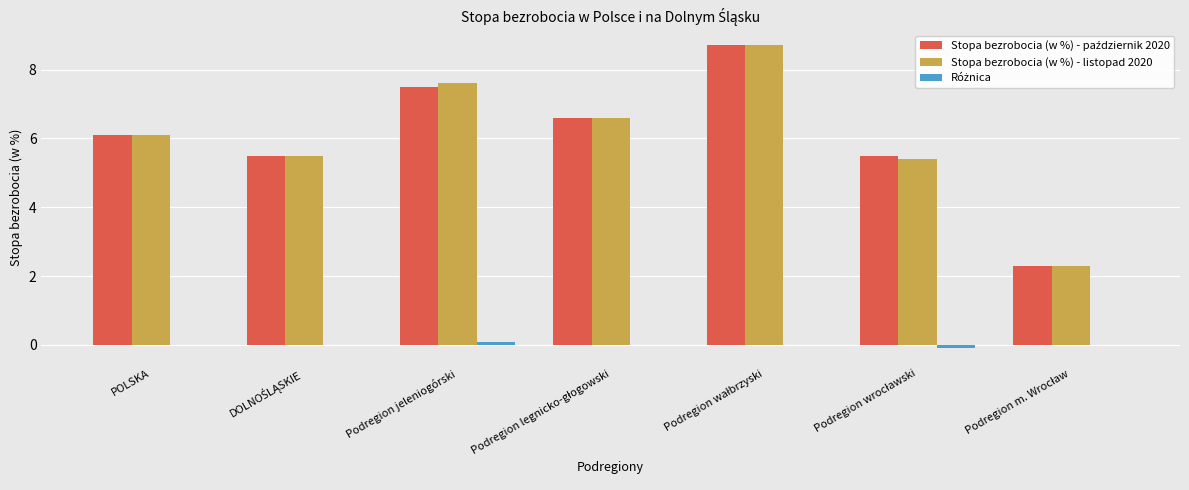

At which label does Stopa bezrobocia (w %) - listopad 2020 first exceed 6?

POLSKA